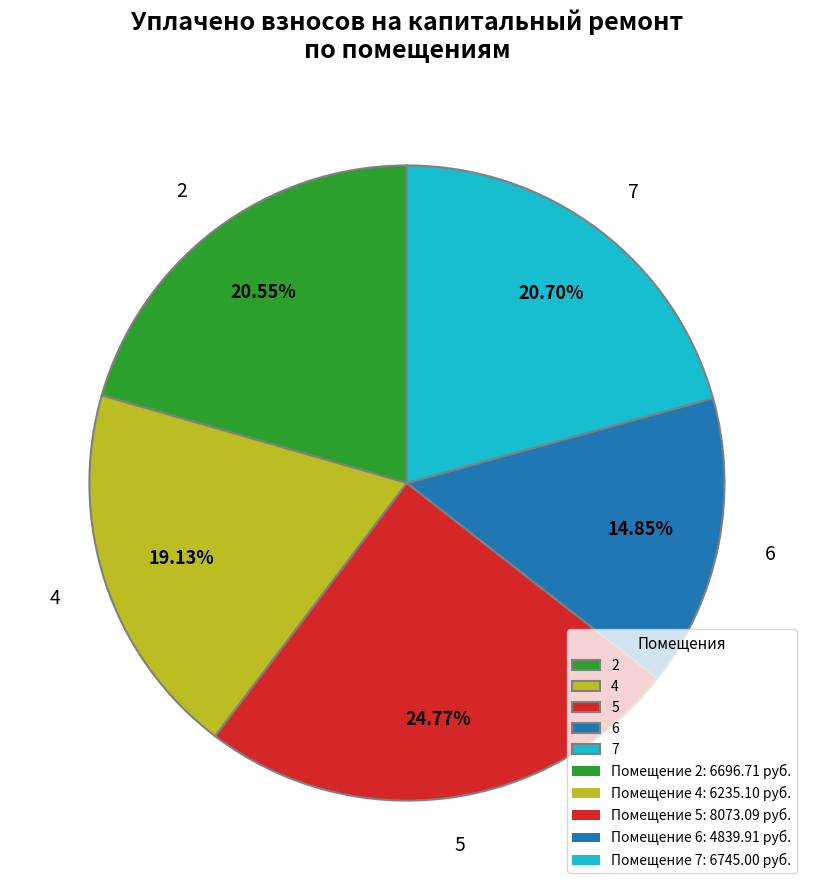

How many slices are in this pie chart?

5